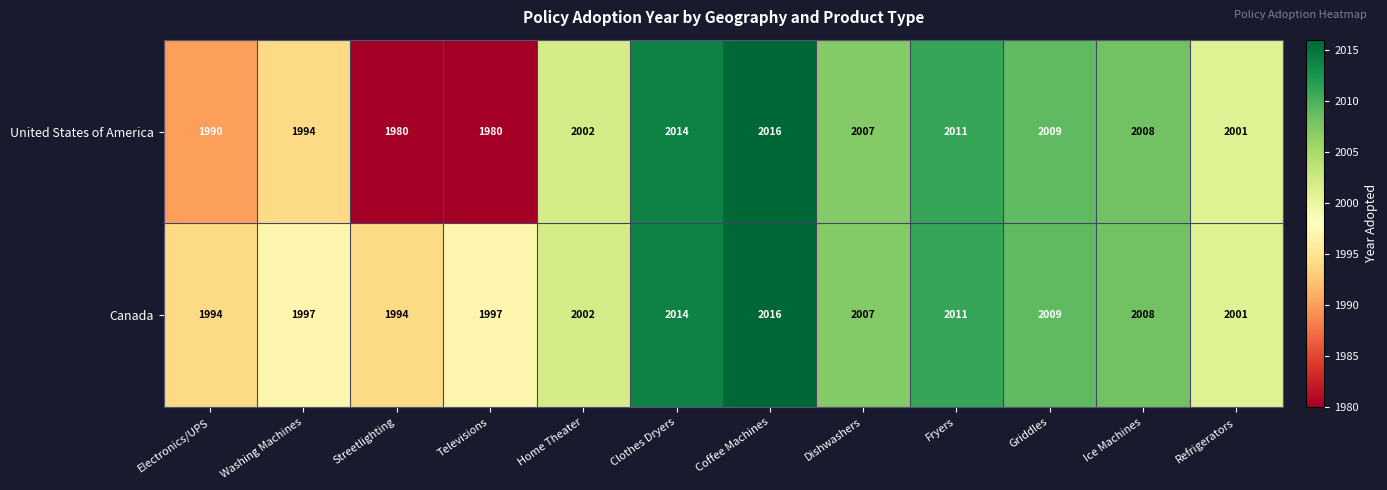

Is the value of Canada at Electronics/UPS greater than the value of United States of America at Ice Machines?

No